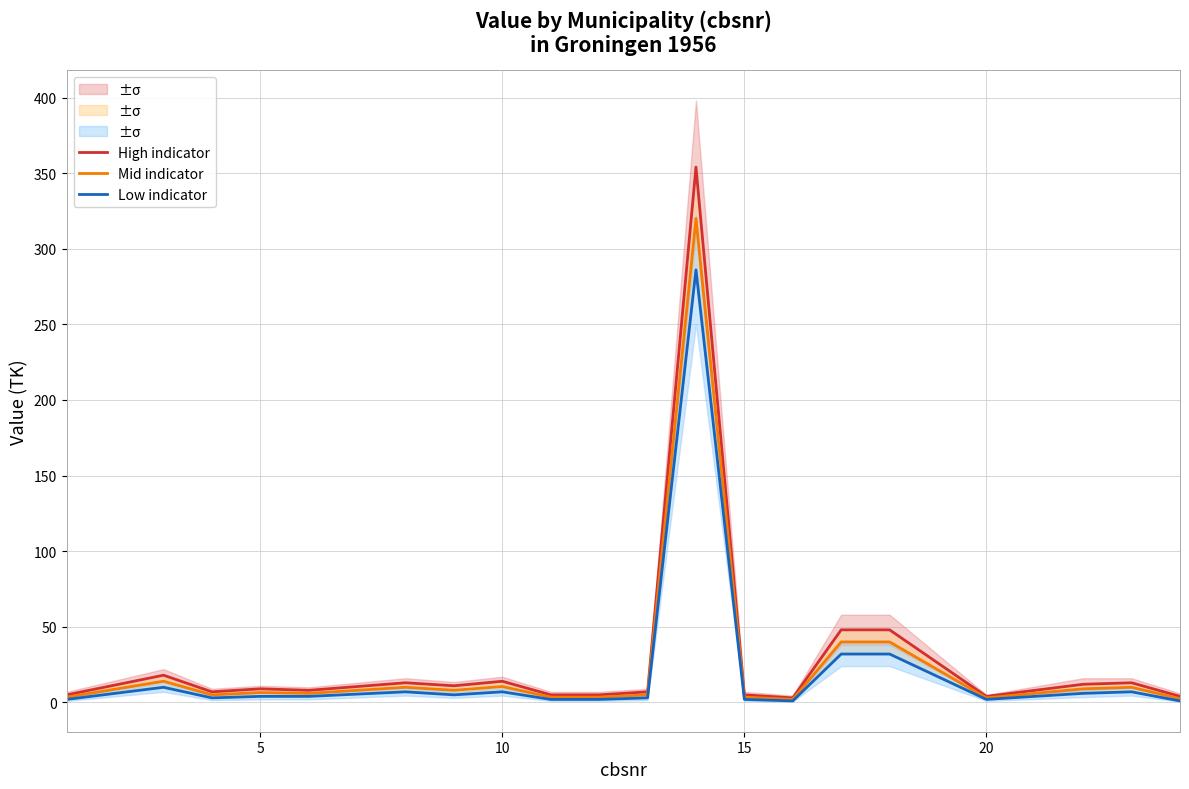

List the series in order of their overall mean, lowest first.

Low indicator, Mid indicator, High indicator